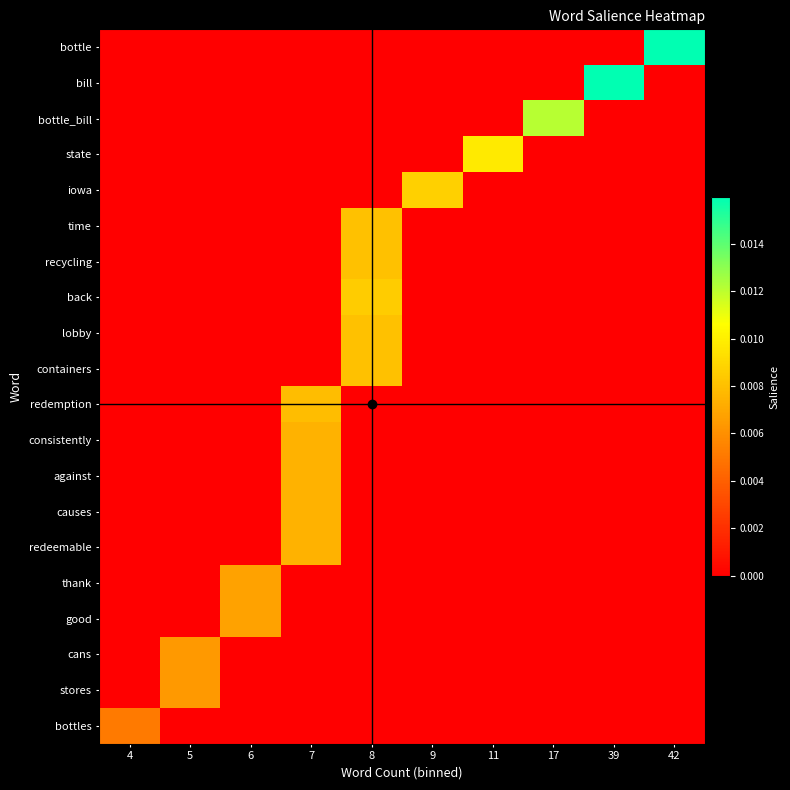

At how many categories does at least one series exceed 0?

10